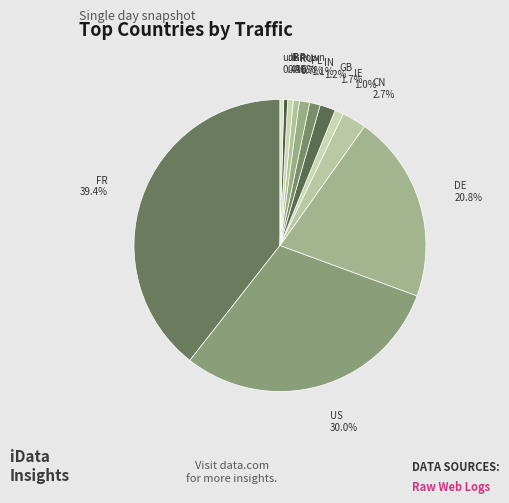

What is the largest slice in the pie chart?

FR